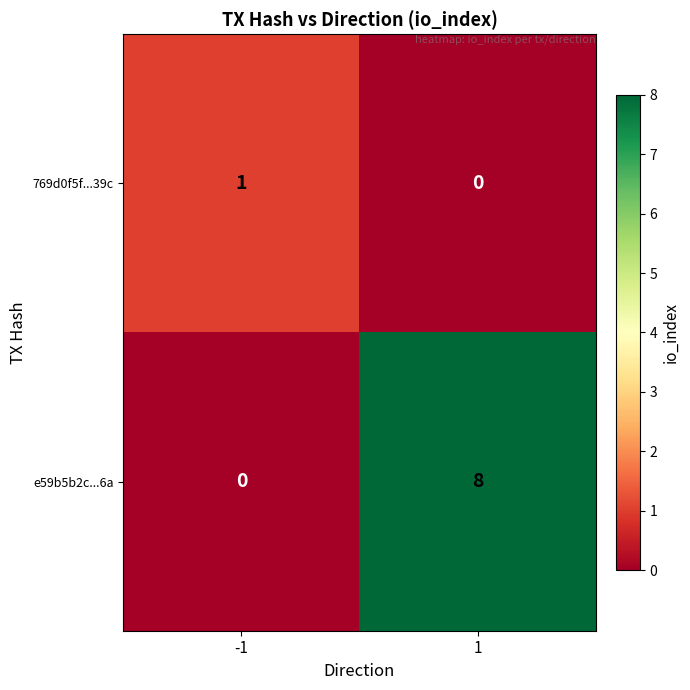

What is the sum of the e59b5b2c...6a values at -1 and 1?

8